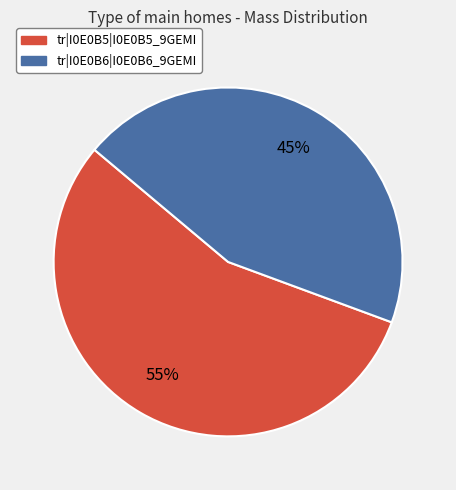

What is the ratio of the value at tr|I0E0B6|I0E0B6_9GEMI to the value at tr|I0E0B5|I0E0B5_9GEMI?

0.8